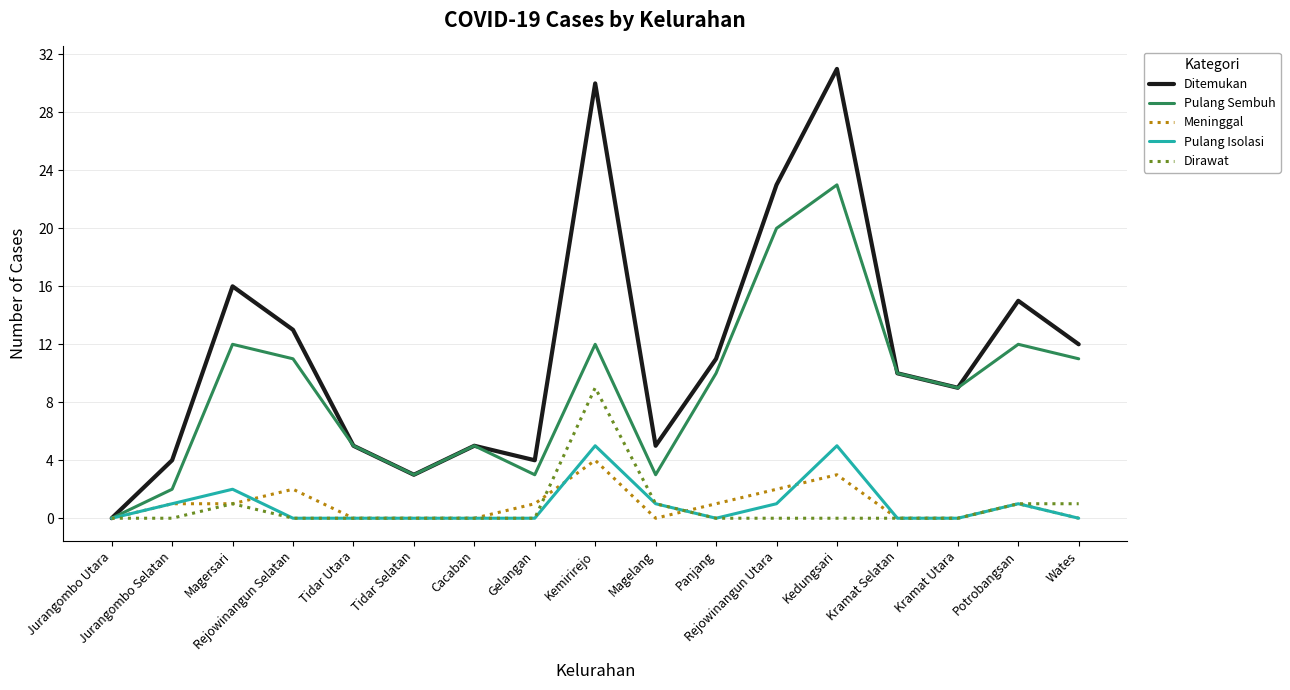

The value of Ditemukan at Panjang is 11. True or false?

True